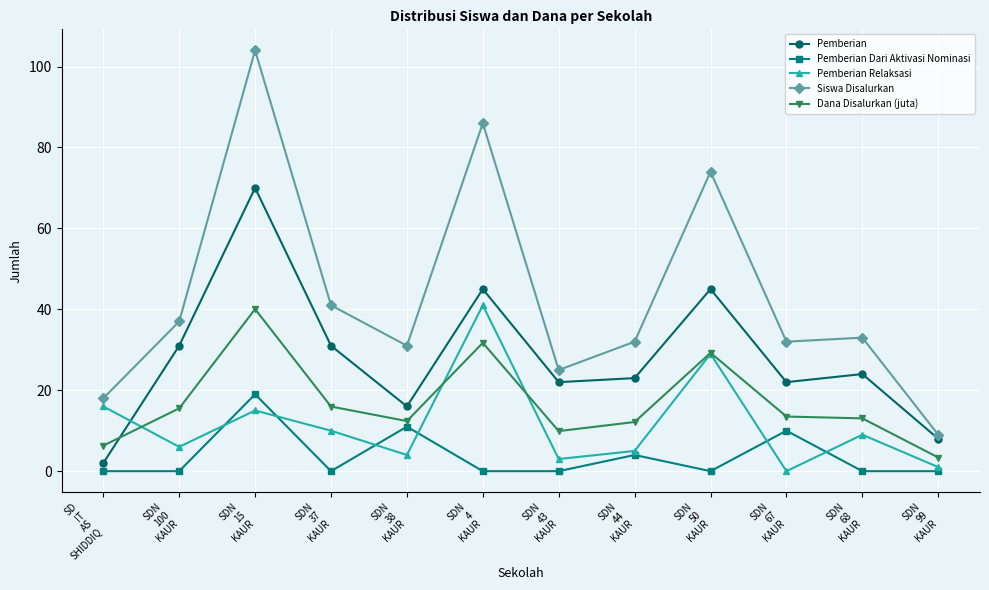

Between which two adjacent categories do Pemberian Dari Aktivasi Nominasi and Pemberian Relaksasi first intersect?

SDN
100
KAUR and SDN
15
KAUR